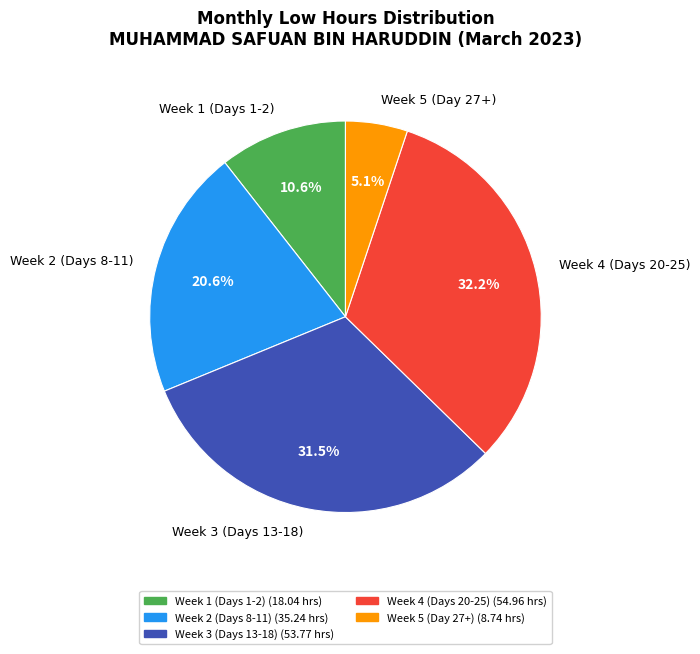

Does any single category account for the majority?

No